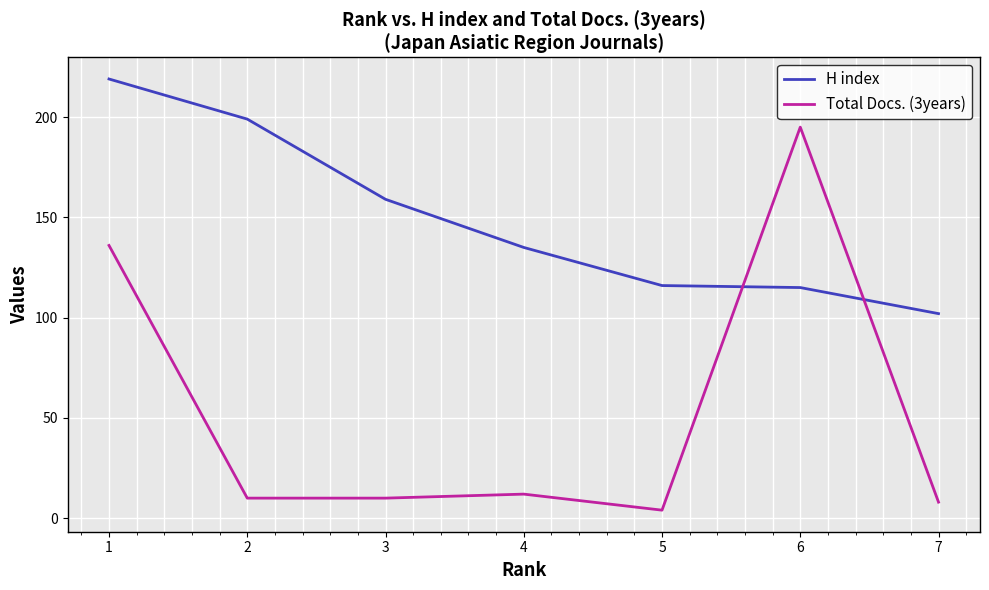

Reading left to right, extract all data points from this chart.

H index: 219	199	159	135	116	115	102
Total Docs. (3years): 136	10	10	12	4	195	8